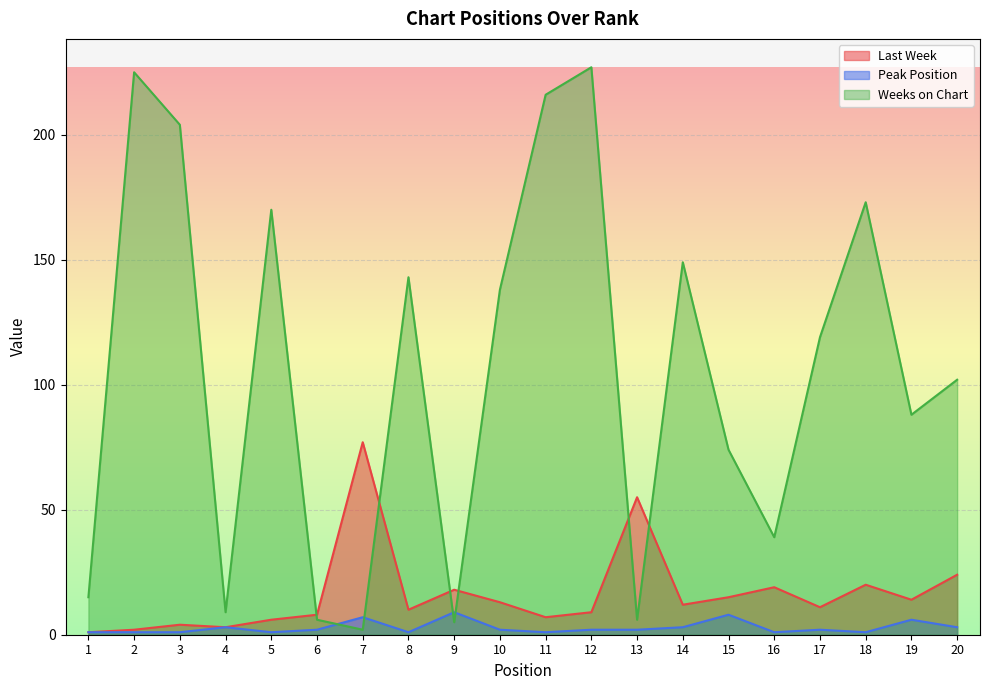

What is the sum of the Weeks on Chart values at 3 and 17?

323